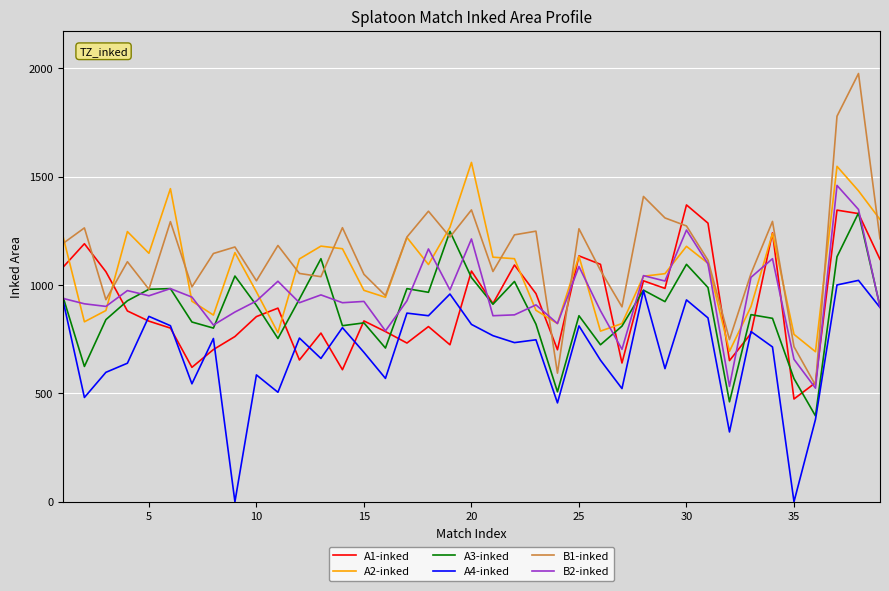

What is the difference between the maximum and minimum values in the B1-inked series?

1437